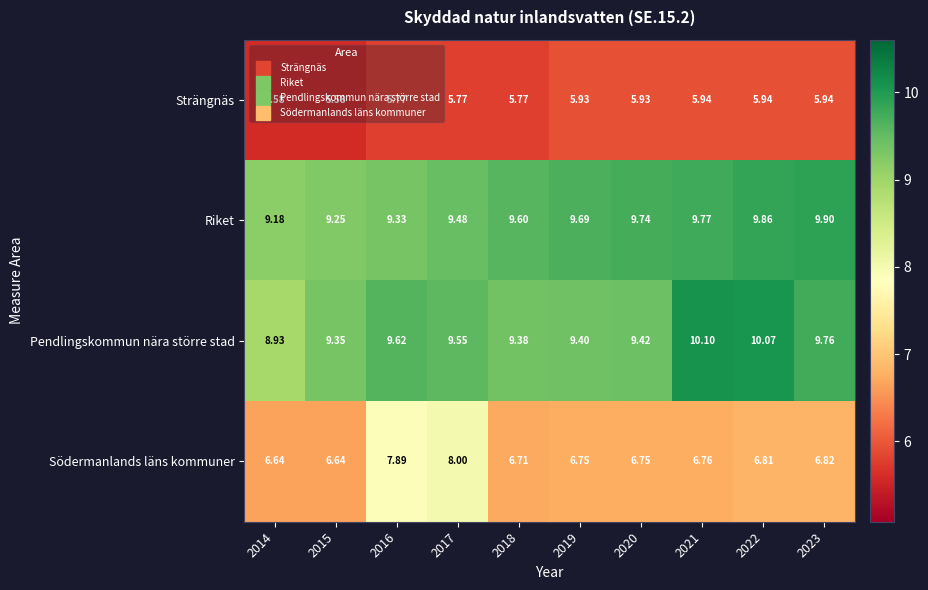

Which series changed the most between 2022 and 2023?

Pendlingskommun nära större stad